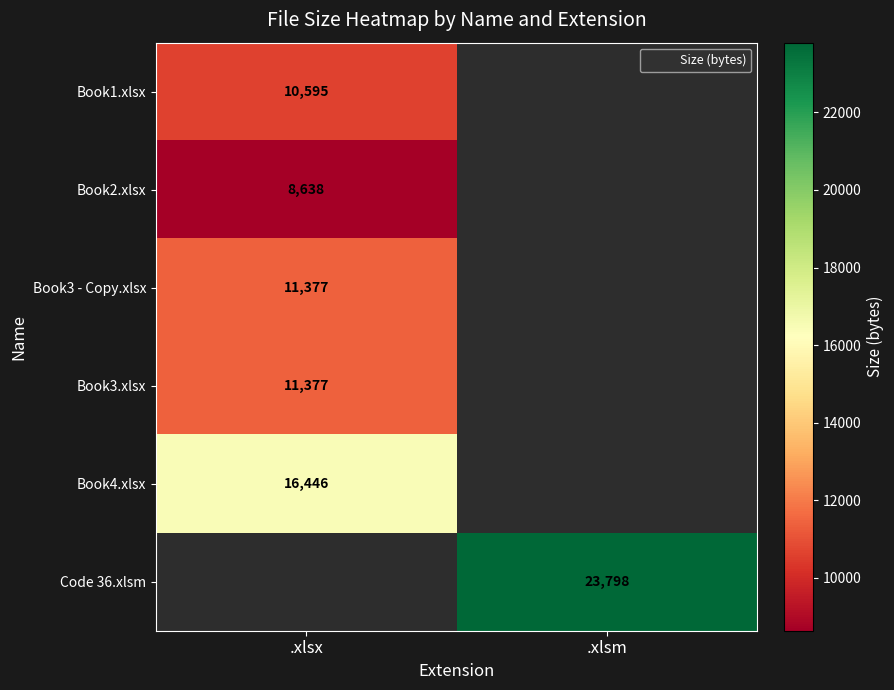

How many data points does each series have?

2